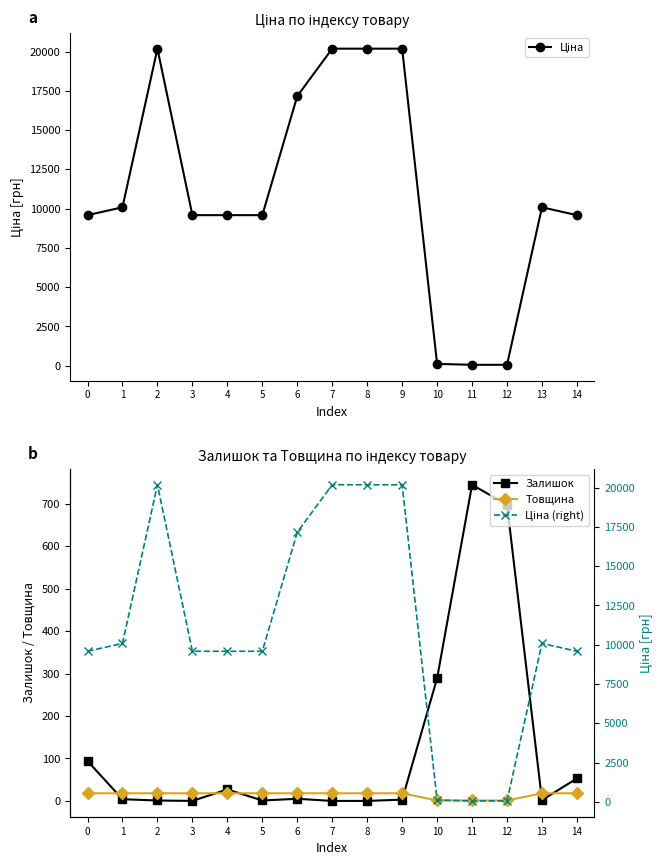

Where do Залишок and Товщина first cross each other?

0 and 1